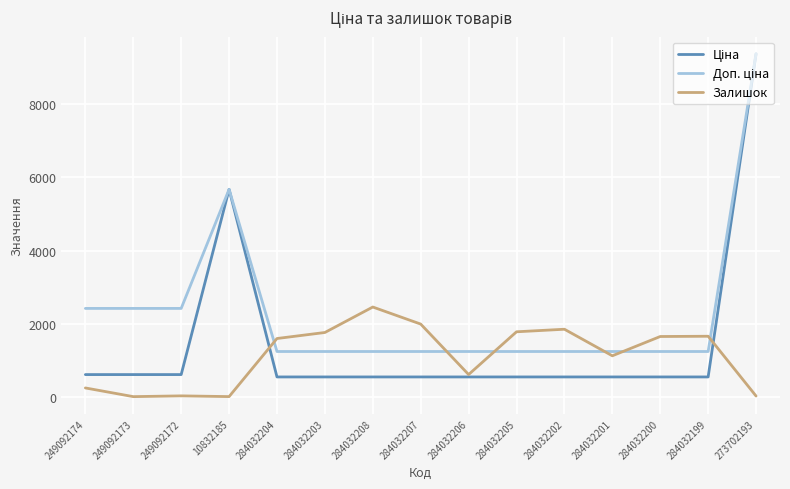

What is the total value across all series at 10832185?

11348.6